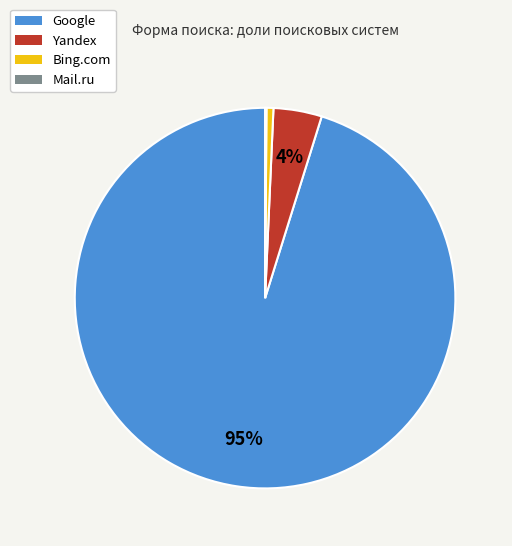

Is the sum of Bing.com and Yandex greater than half?

No